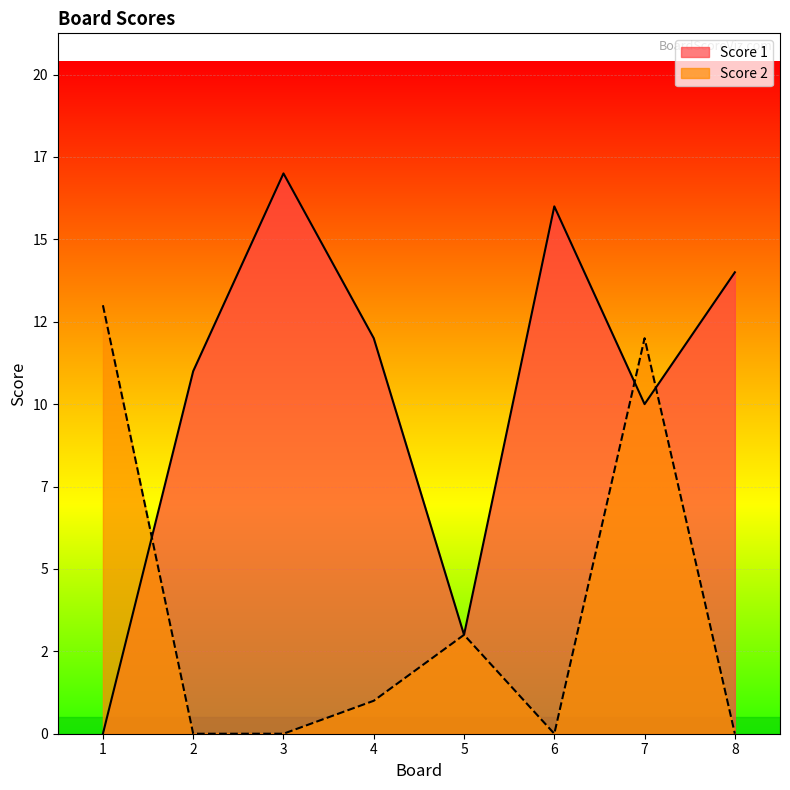

Which series changed the most between 5 and 7?

Score 2